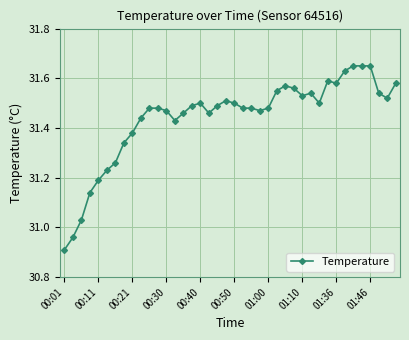

True or false: there are more than 1 points higher than both neighbors.

True